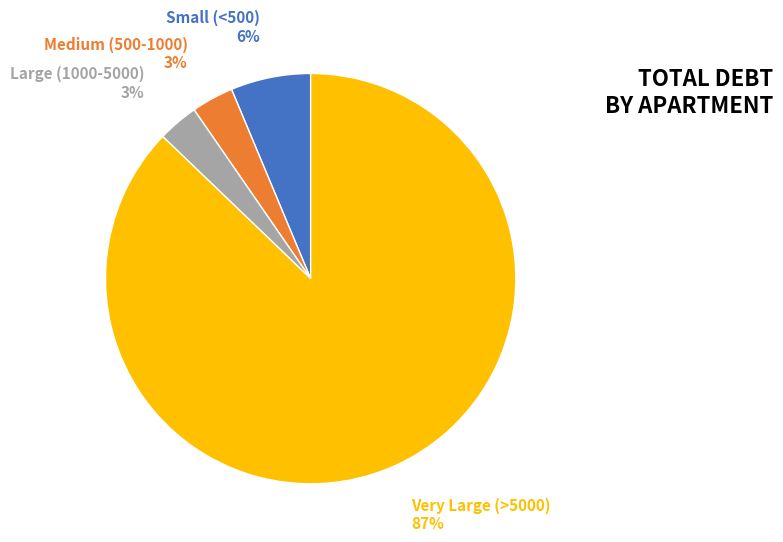

Is the sum of Medium (500-1000) and Very Large (>5000) greater than half?

Yes